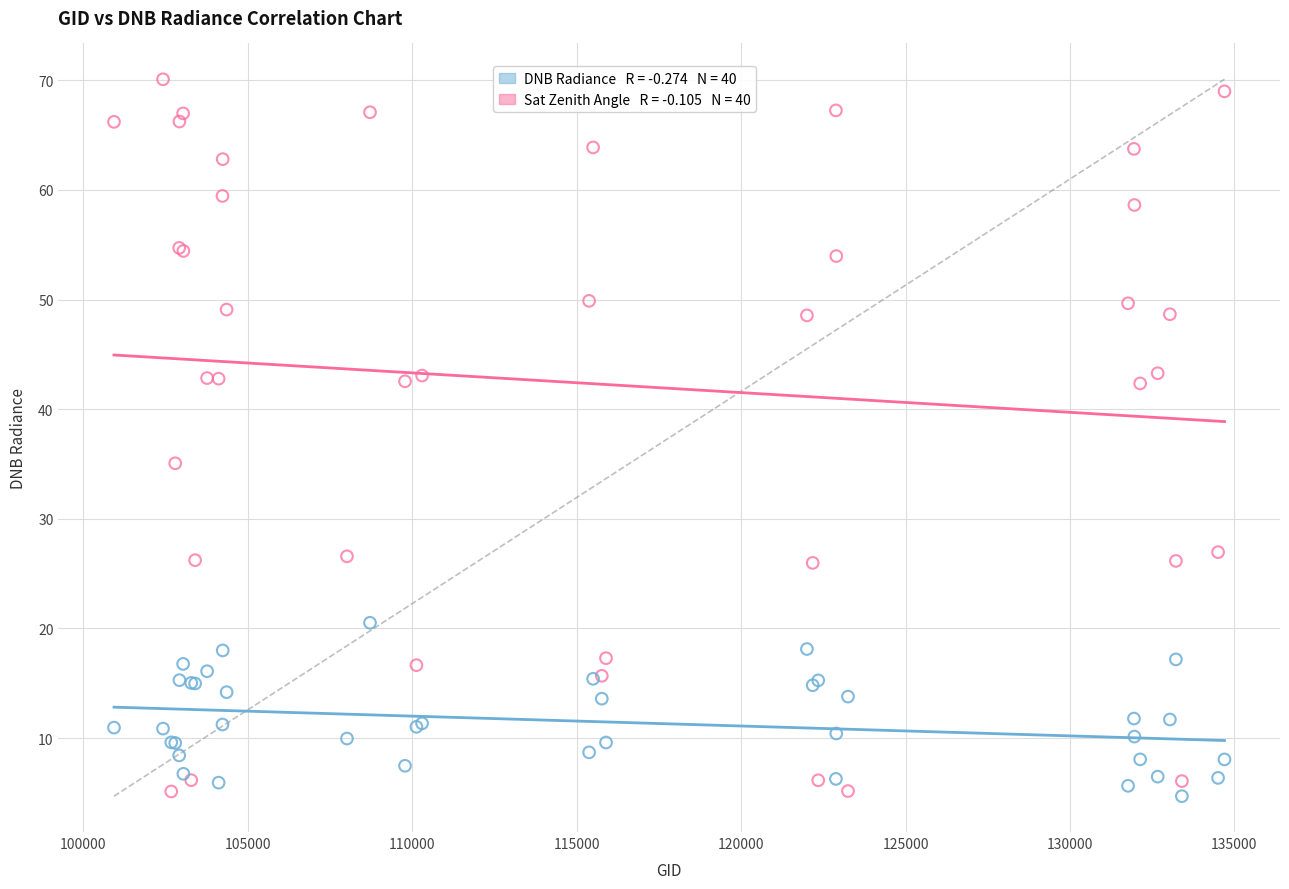

Across all series, what Y value is closest to 37?

35.1